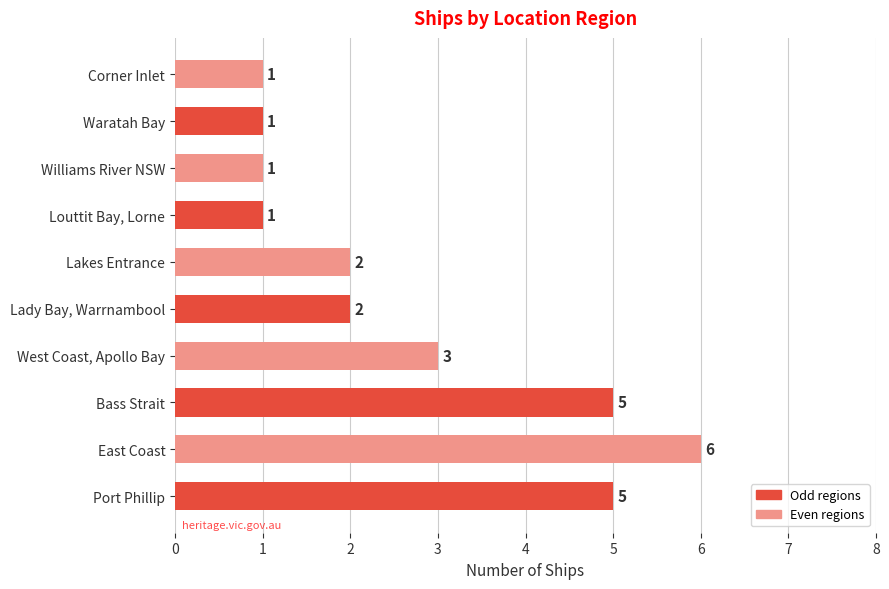

Count the values in the range 1 to 5.

9